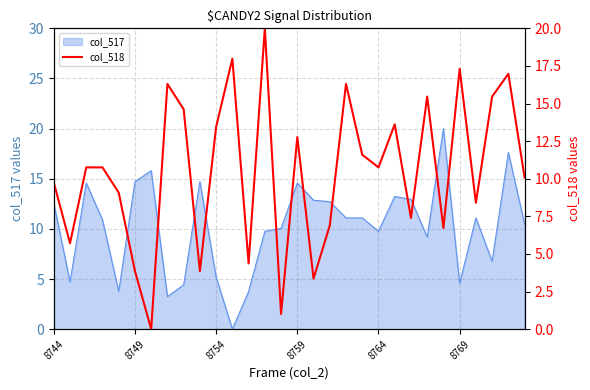

The col_517 series shows 5.2 at 8754. True or false?

True